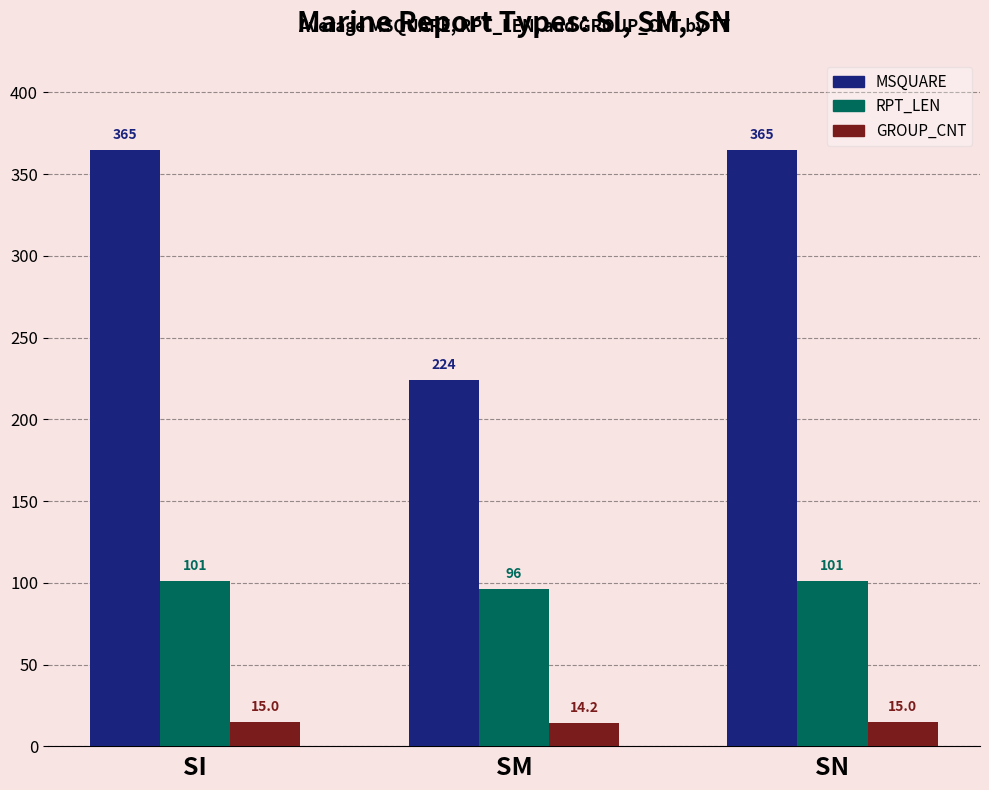

At SM, list the series in order from largest to smallest.

MSQUARE, RPT_LEN, GROUP_CNT